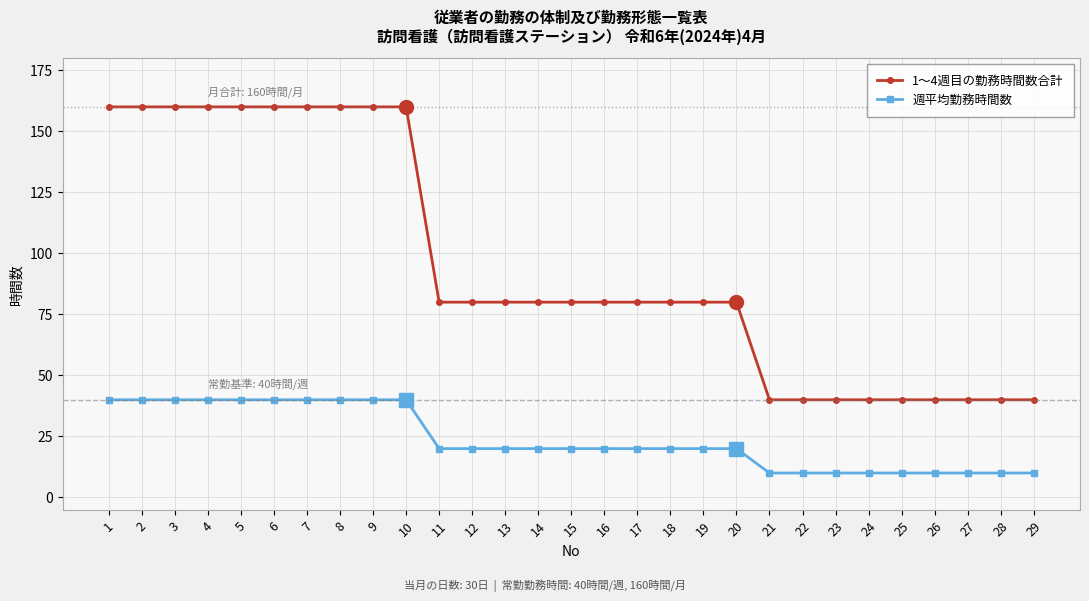

What is the maximum value for 週平均勤務時間数?

40